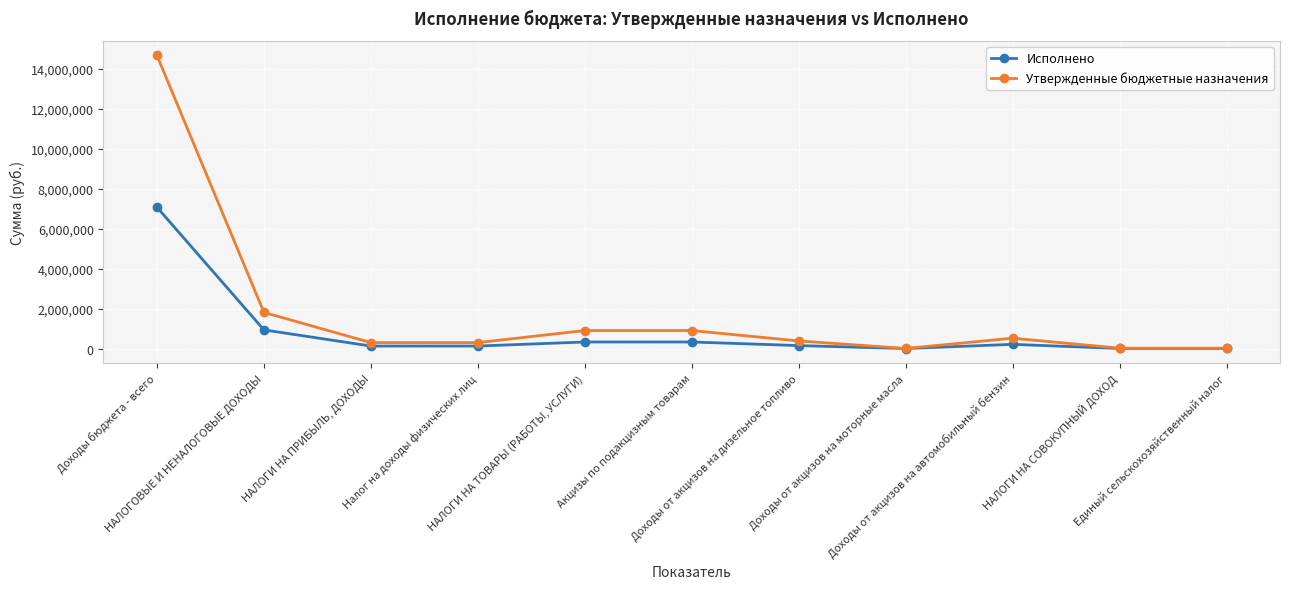

True or false: Утвержденные бюджетные назначения has more than 2 points higher than both neighbors.

False